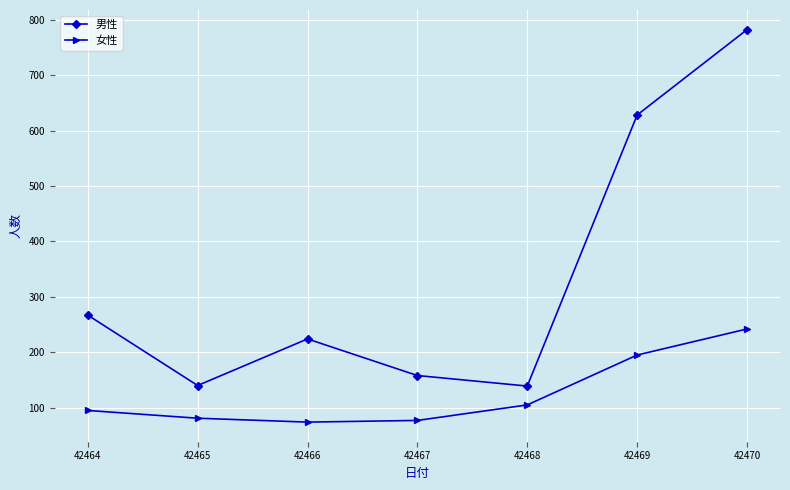

Count the number of categories in the chart.

7